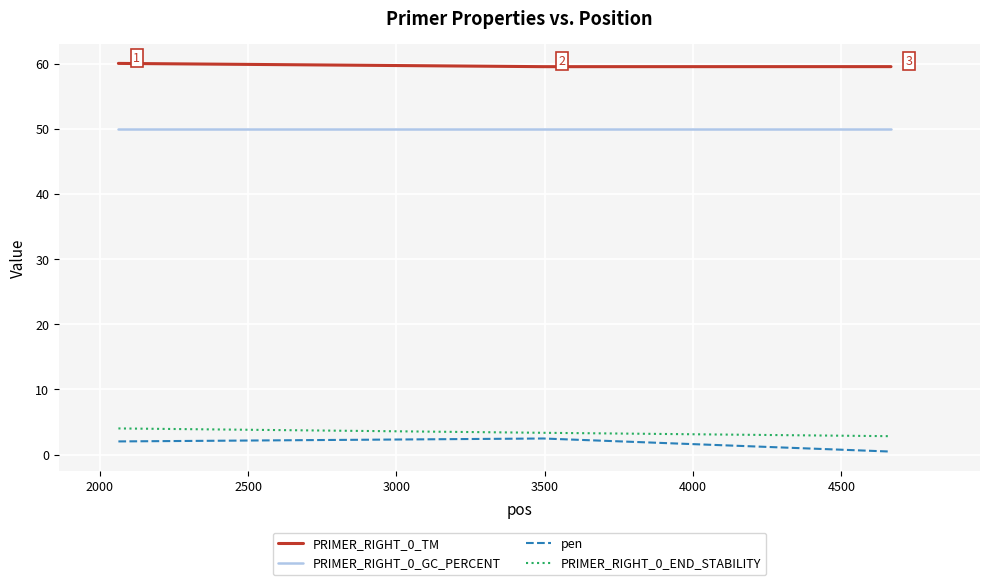

Which series has the largest total across all categories?

PRIMER_RIGHT_0_TM